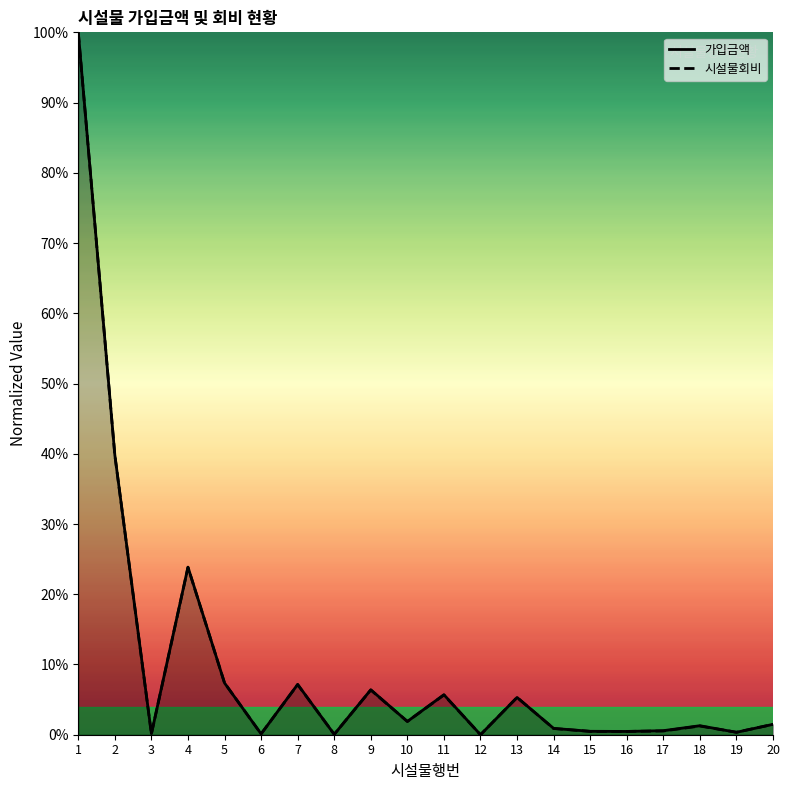

Is it true that 시설물회비 equals 11.5 at 7?

False